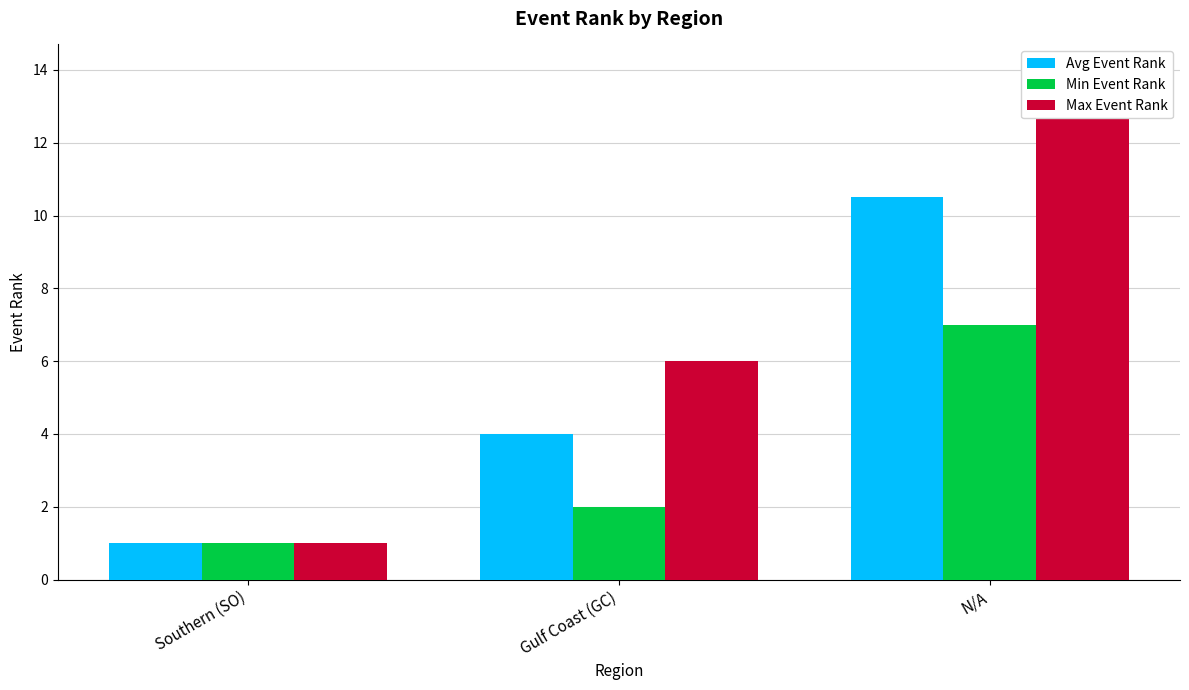

List the series in order of their overall mean, lowest first.

Min Event Rank, Avg Event Rank, Max Event Rank